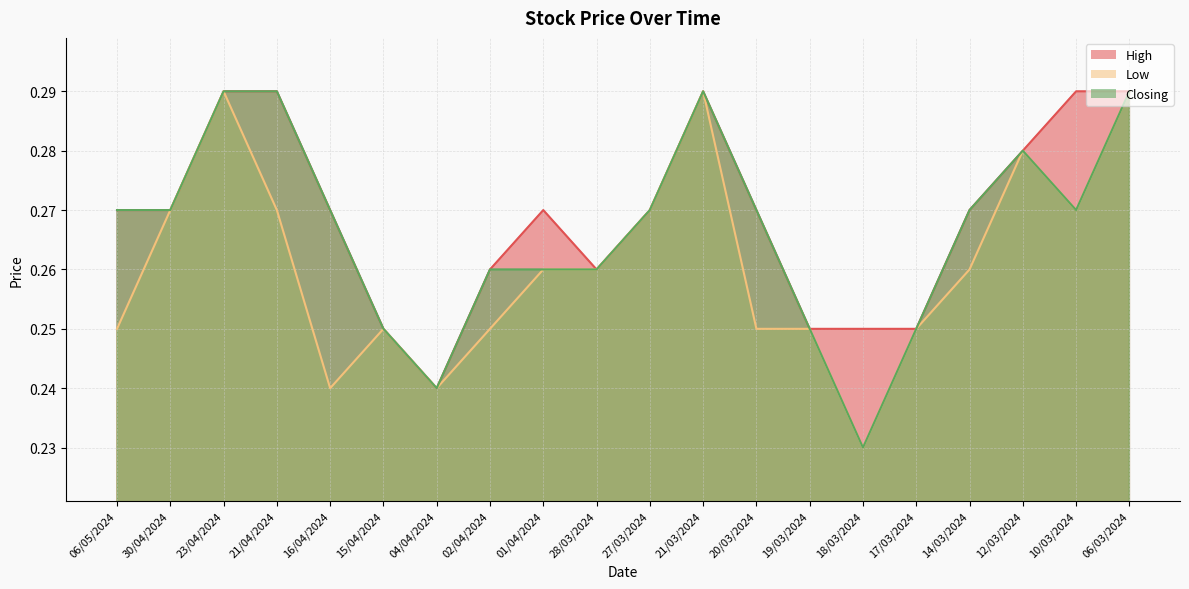

How many distinct data groups are displayed?

3